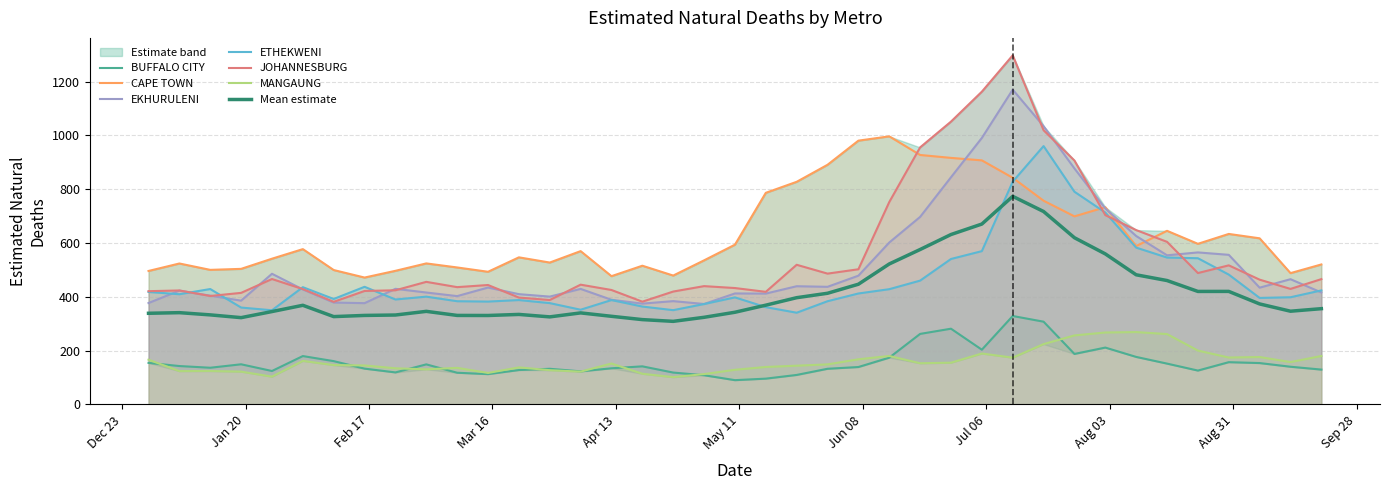

True or false: ETHEKWENI and BUFFALO CITY cross at least once.

False